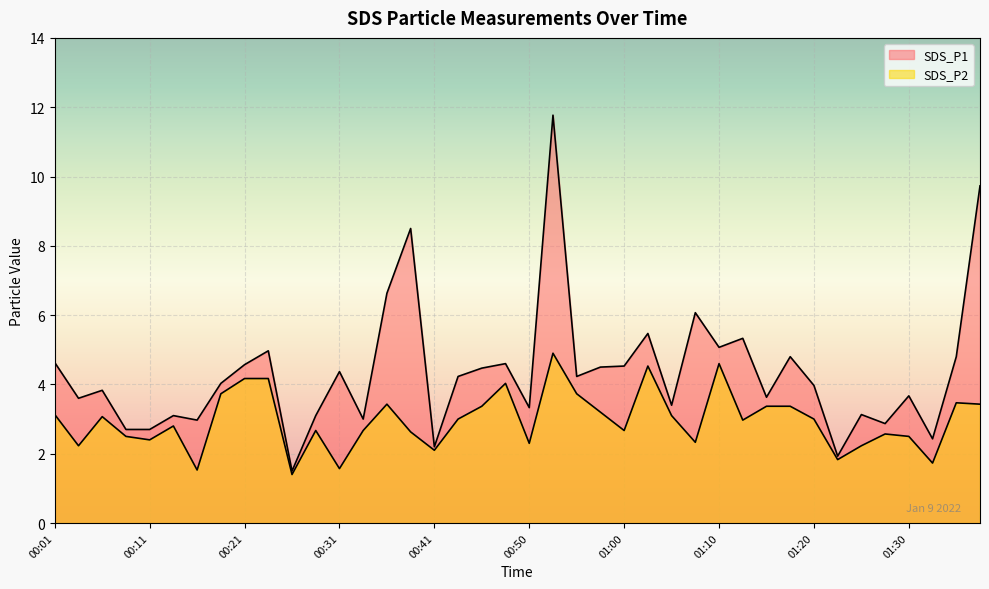

What is the label of the 30th point from the left?

01:12